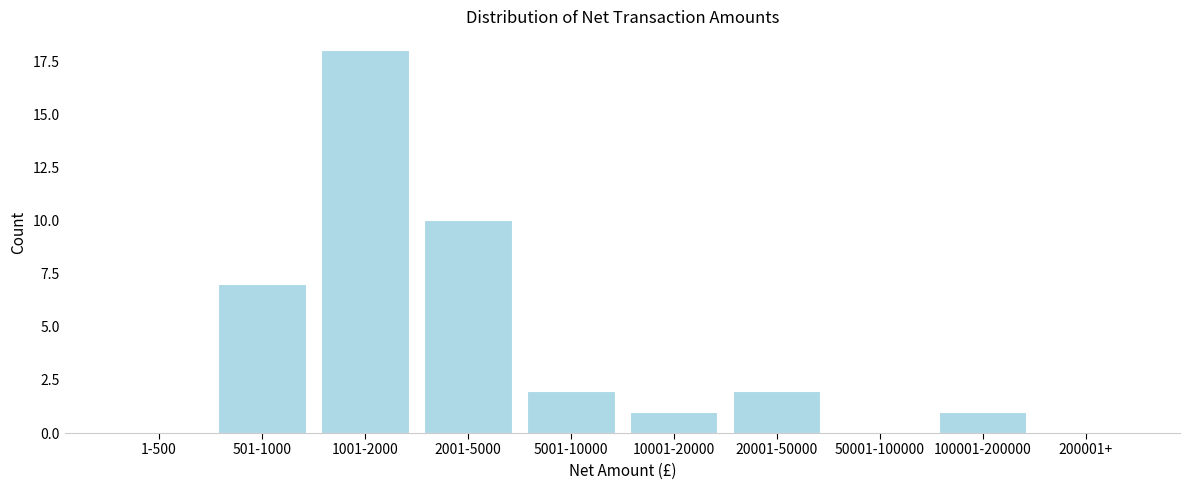

Reading right to left, list all the values displayed in this chart.

200001+=0	100001-200000=1	50001-100000=0	20001-50000=2	10001-20000=1	5001-10000=2	2001-5000=10	1001-2000=18	501-1000=7	1-500=0